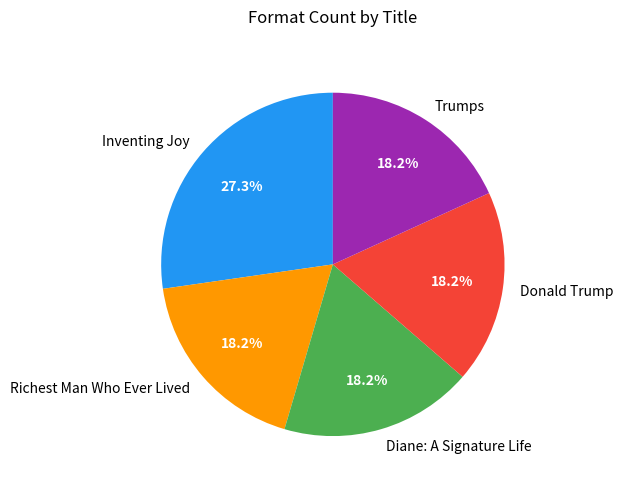

Does Inventing Joy represent more than half of the total?

No